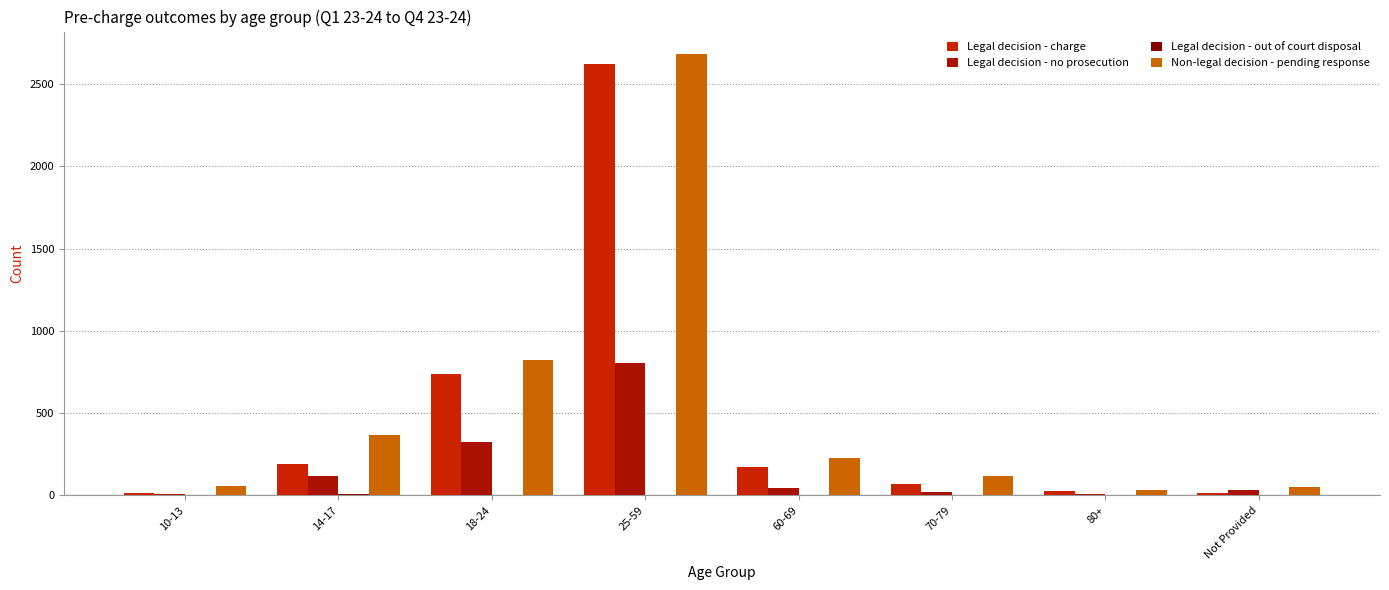

At which category is the sum across all series the highest?

25-59